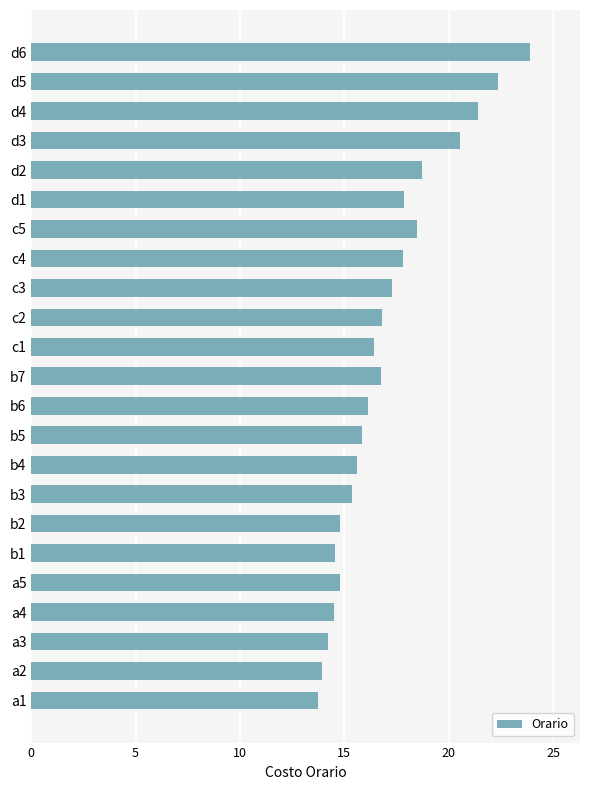

Is it true that the value at b2 is 14.8?

True